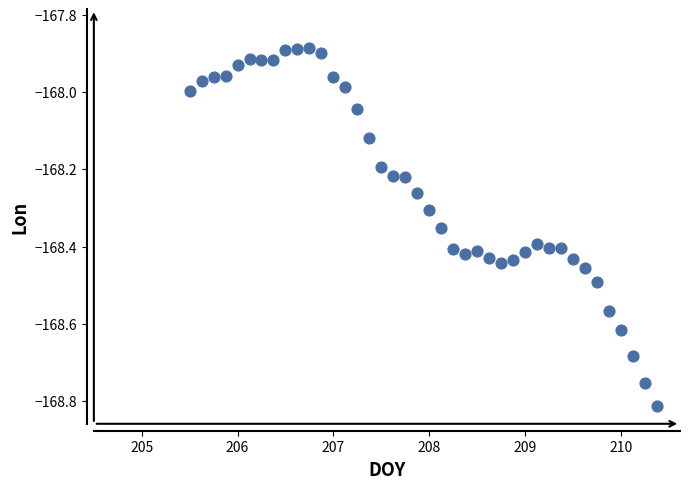

What is the range of Y values (max minus min)?

0.9